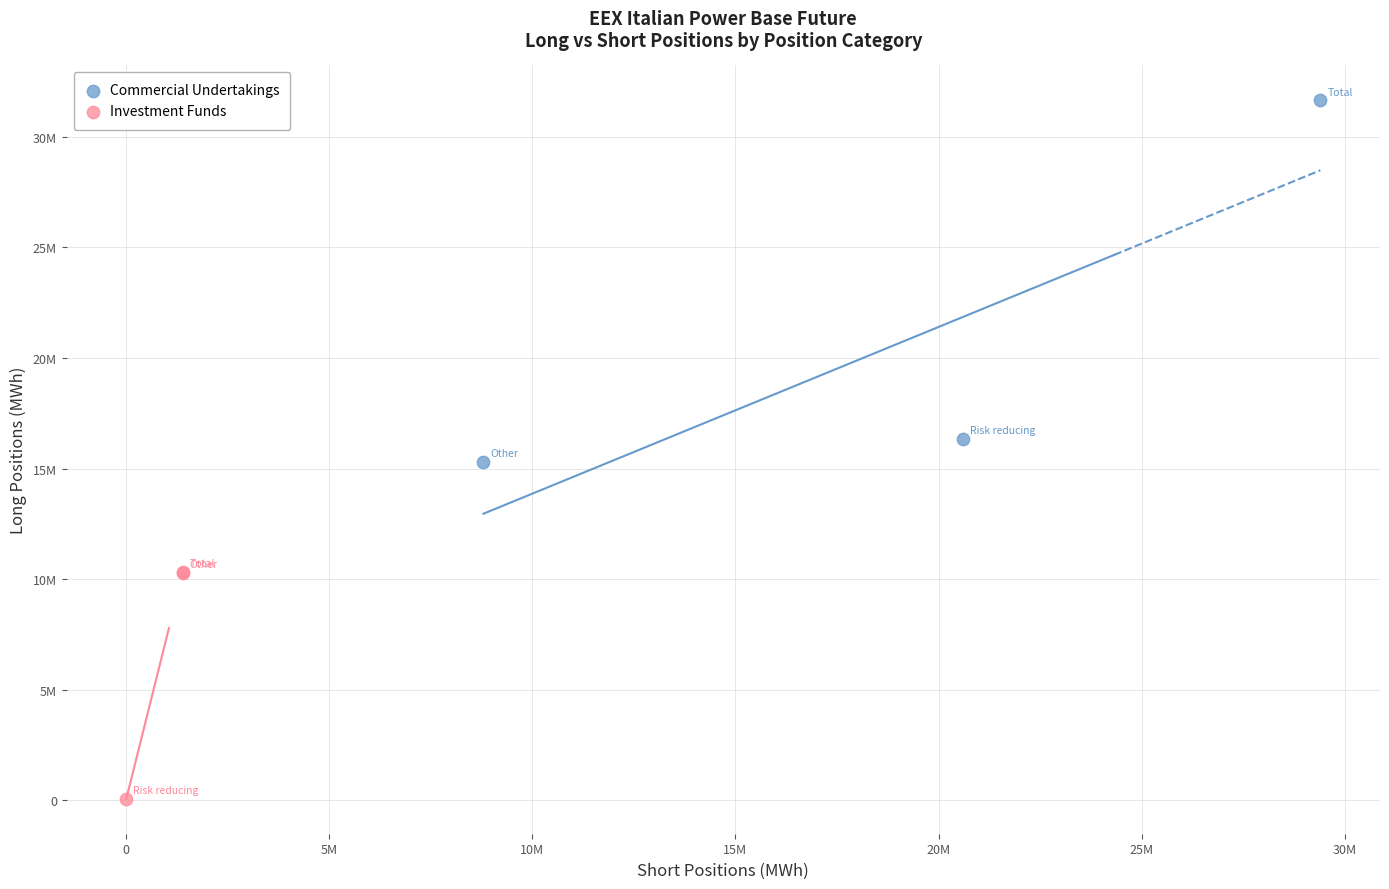

Which series contains the highest Y value?

Commercial Undertakings